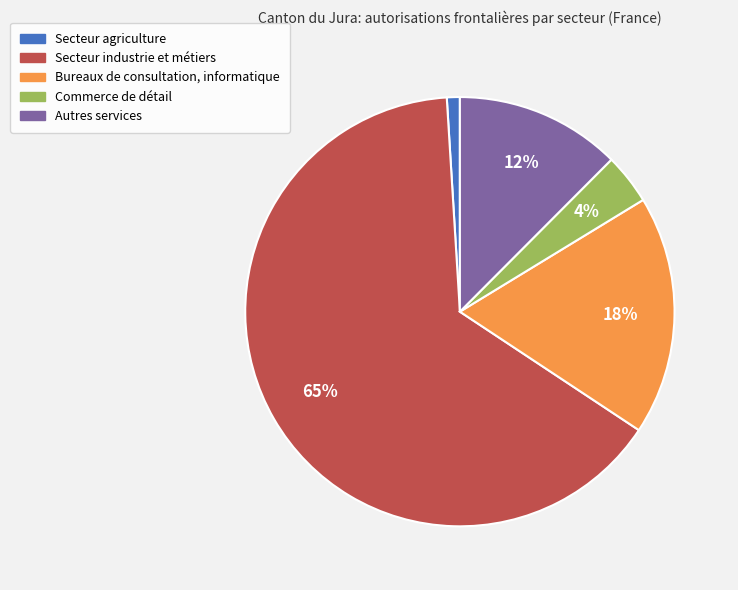

Which has a higher value, Secteur industrie et métiers or Autres services?

Secteur industrie et métiers